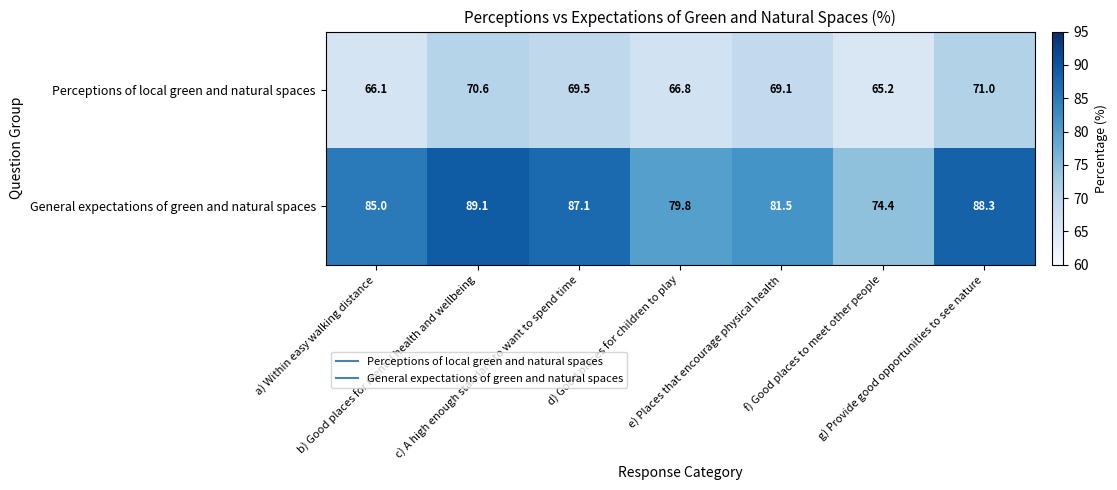

What is the spread (max minus min) of values at a) Within easy walking distance?

18.9